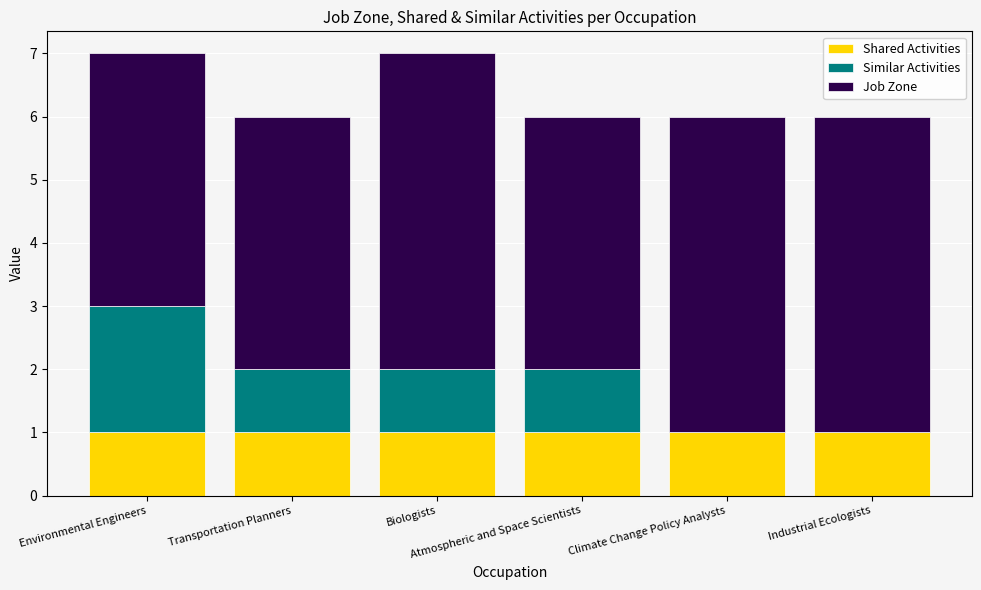

What are all the series names shown in the legend?

Shared Activities, Similar Activities, Job Zone